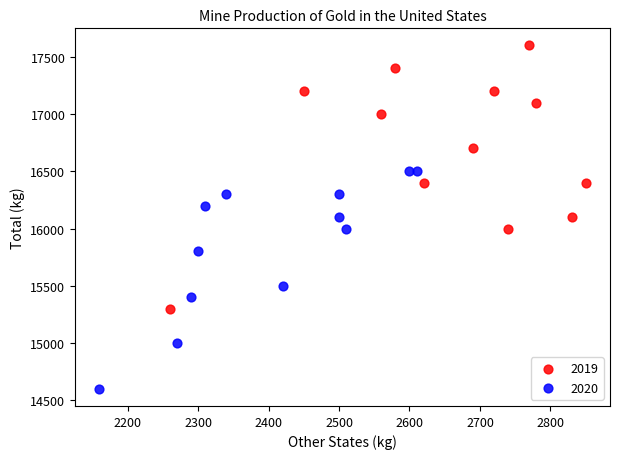

Which series contains the highest Y value?

2019